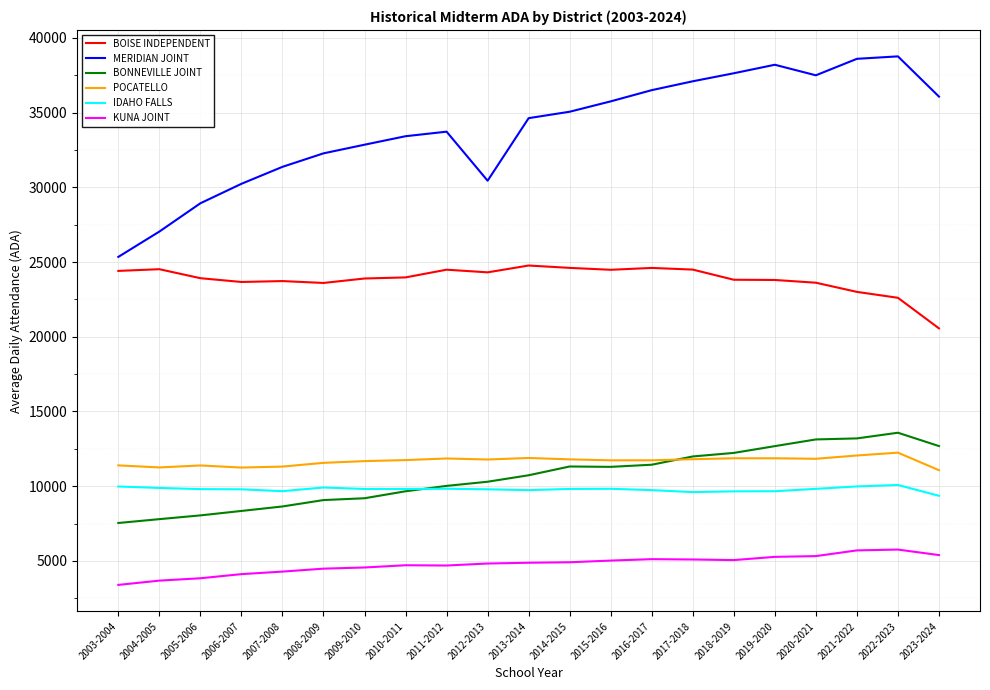

What is the maximum value for POCATELLO?

12244.5